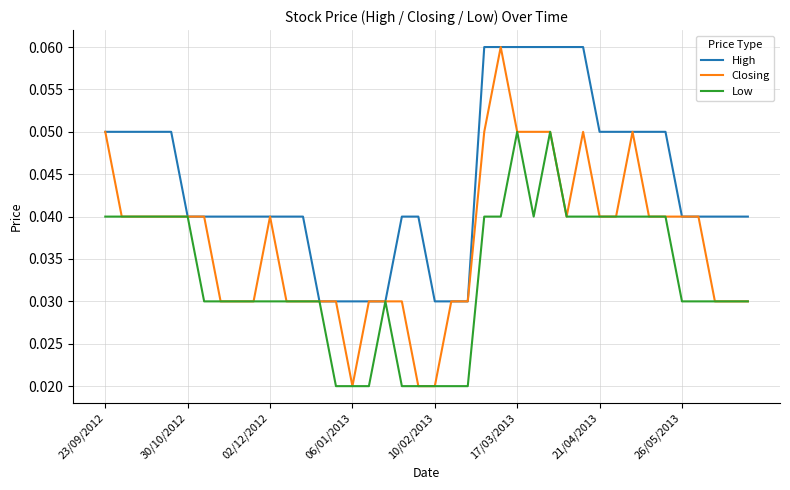

What are all the series names shown in the legend?

High, Closing, Low